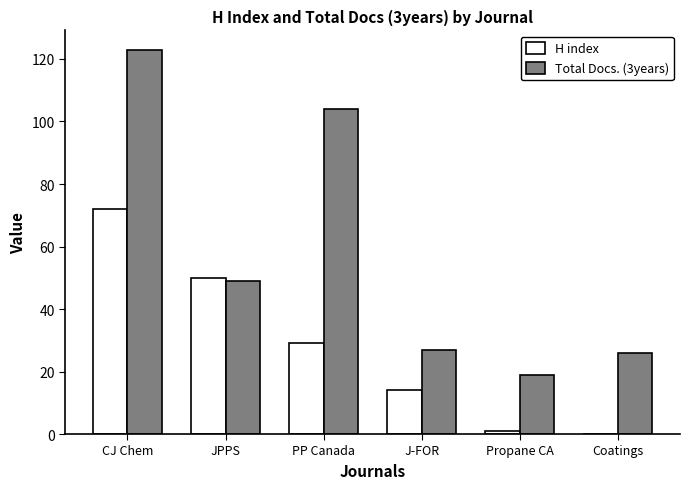

Is the value of Total Docs. (3years) at CJ Chem greater than the value of H index at JPPS?

Yes